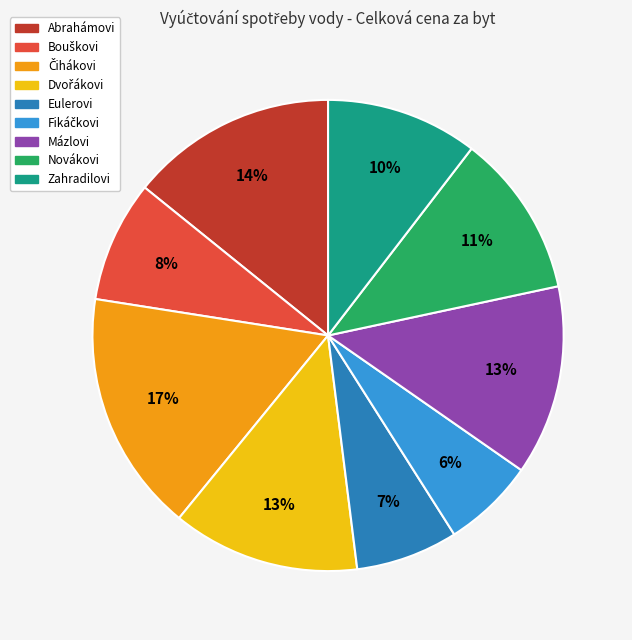

Combined, do Zahradilovi and Abrahámovi account for over 50%?

No